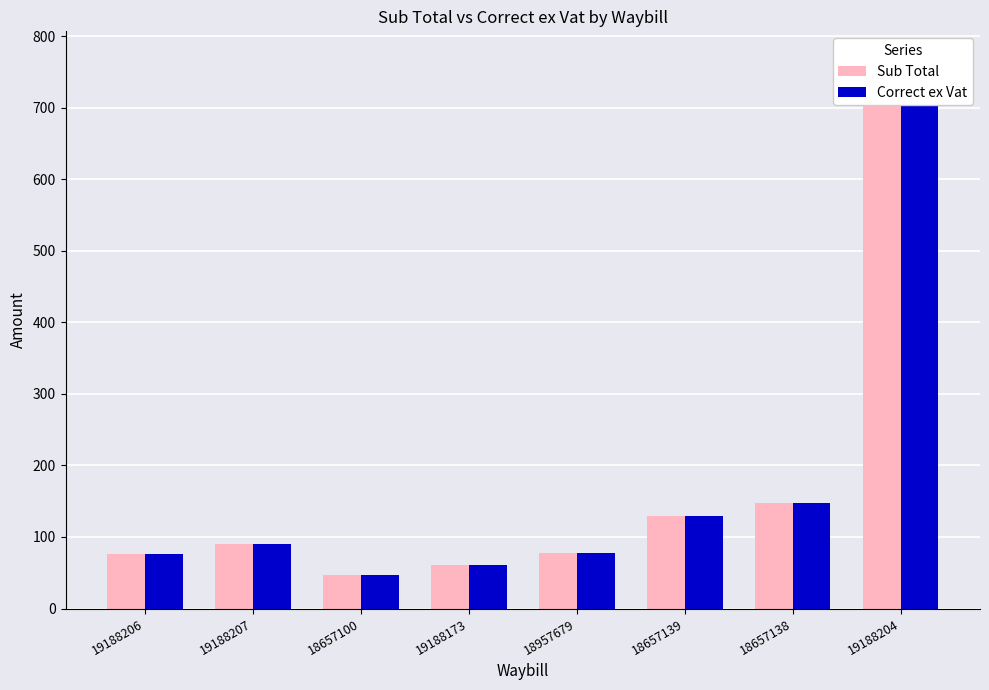

The Sub Total series shows 243.5 at 18657138. True or false?

False